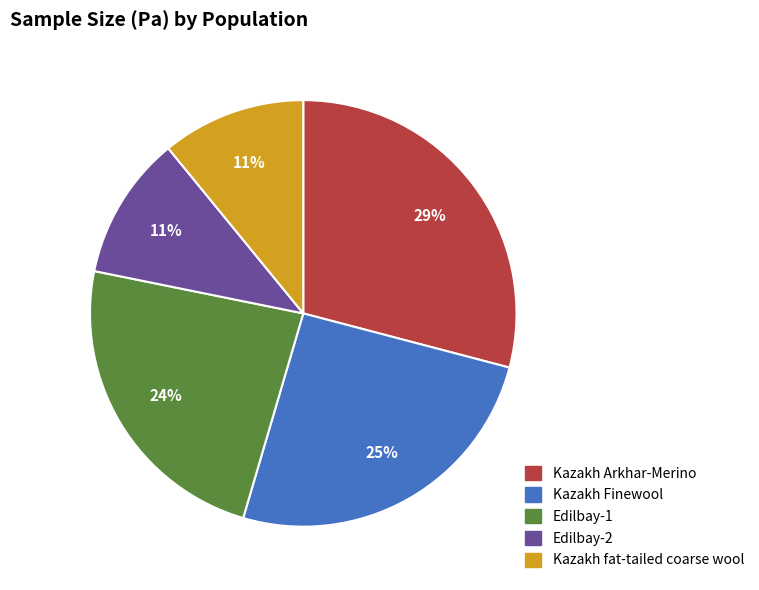

Is it true that Kazakh fat-tailed coarse wool is 21% of the pie?

False